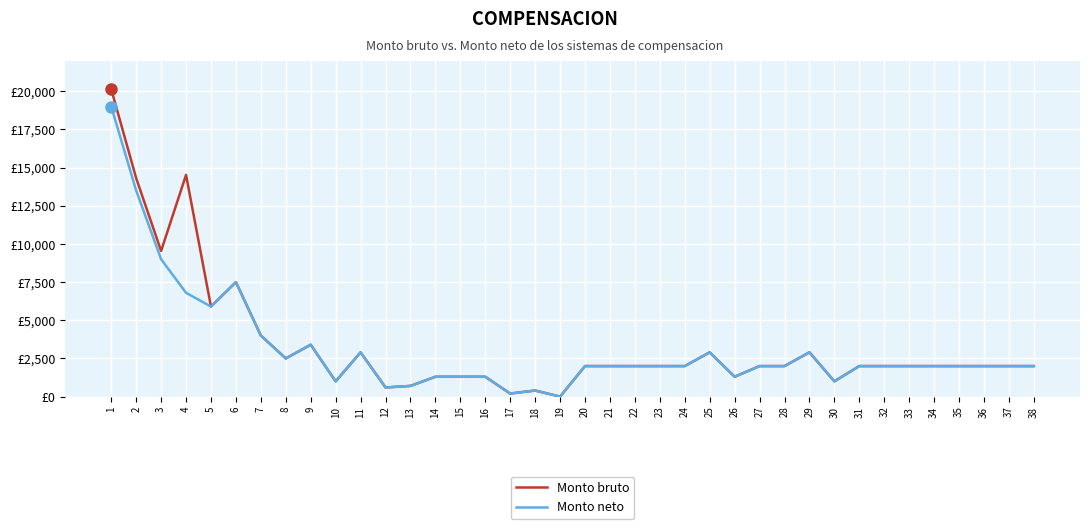

Does the chart display data point markers on the line(s)?

No